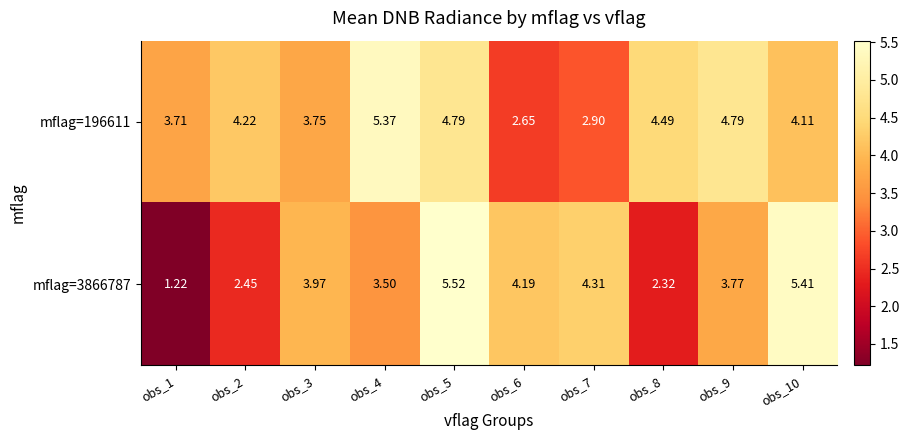

At which category is the sum across all series the highest?

obs_5